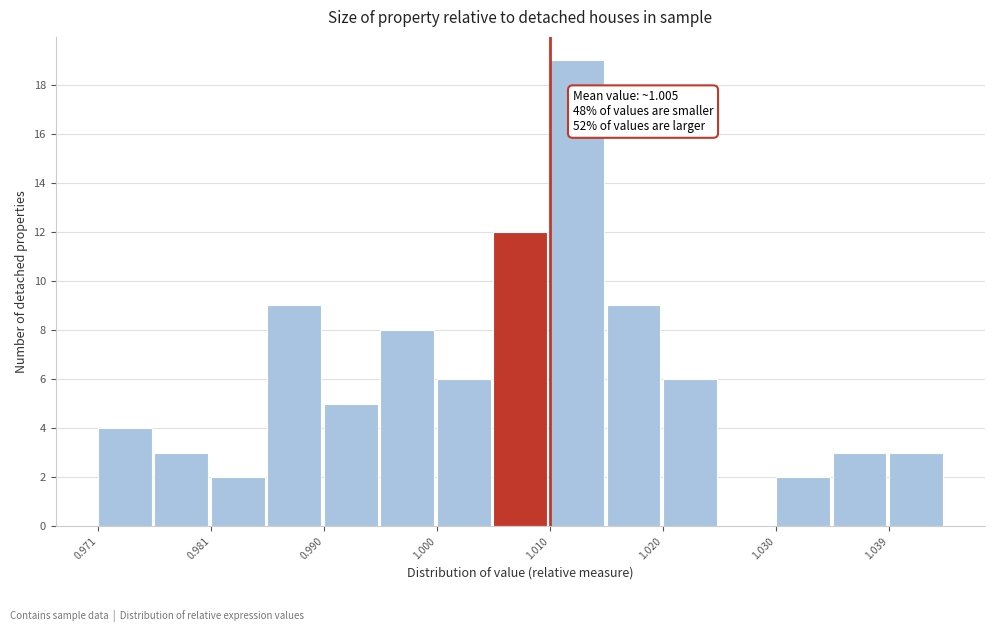

Which range on the x-axis has the tallest bar?

1.010 to 1.015